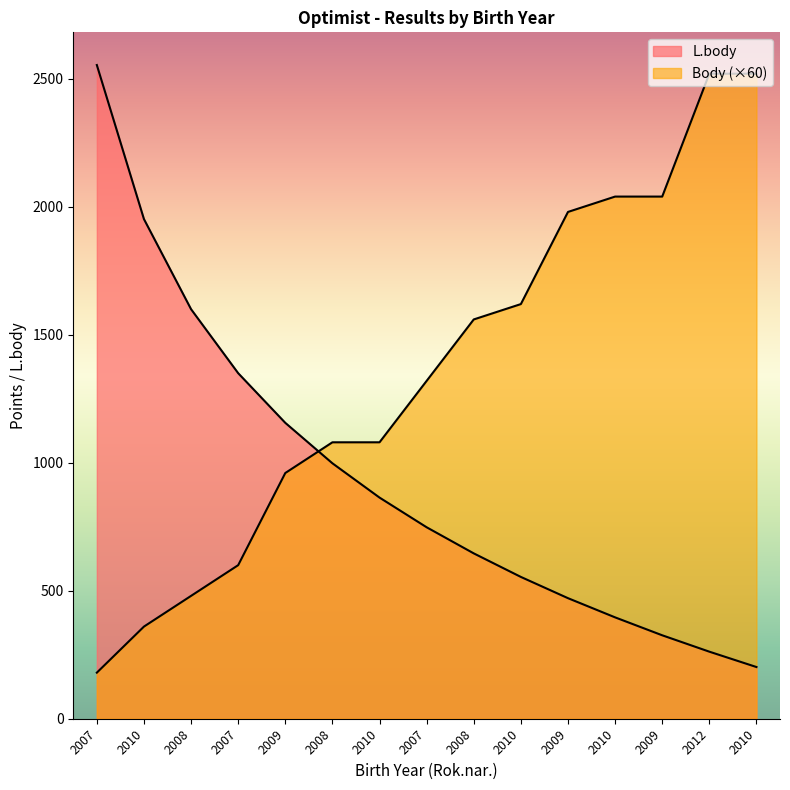

Which category has the lowest value across all series?

2007